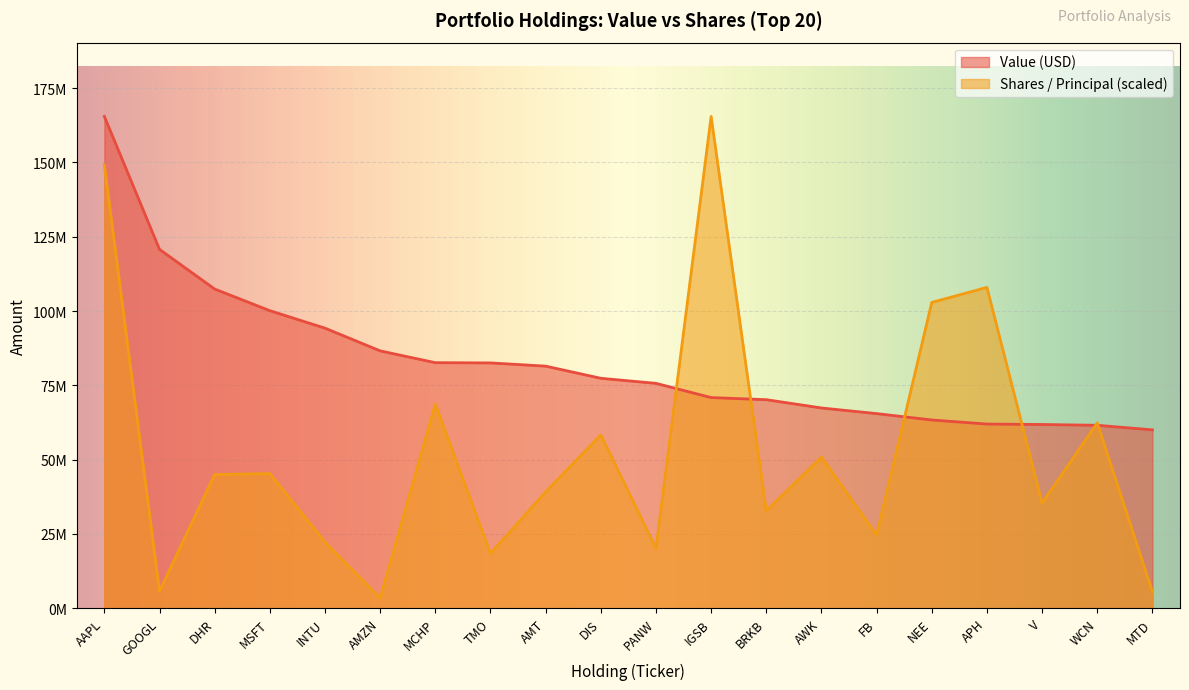

The Value (USD) series shows 101206123.0 at FB. True or false?

False